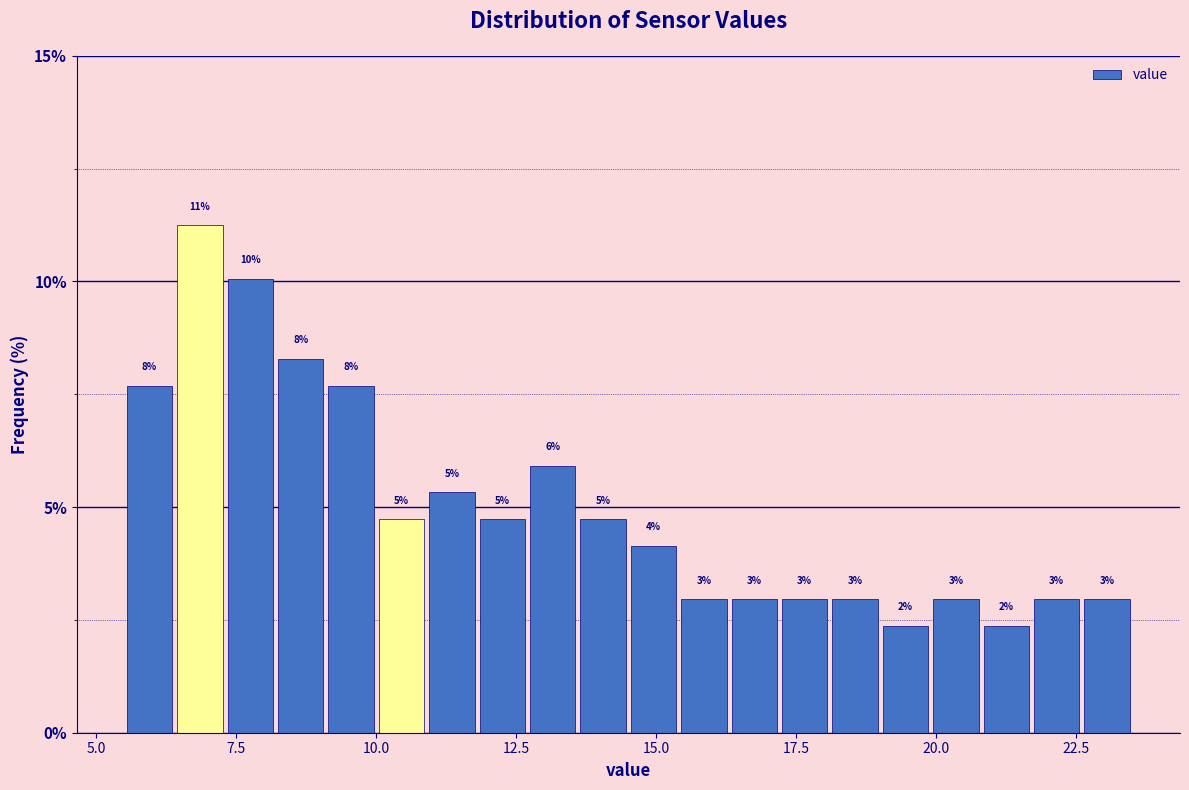

Read against the x-axis, roughly where is the centre of the tallest bar?

7.0